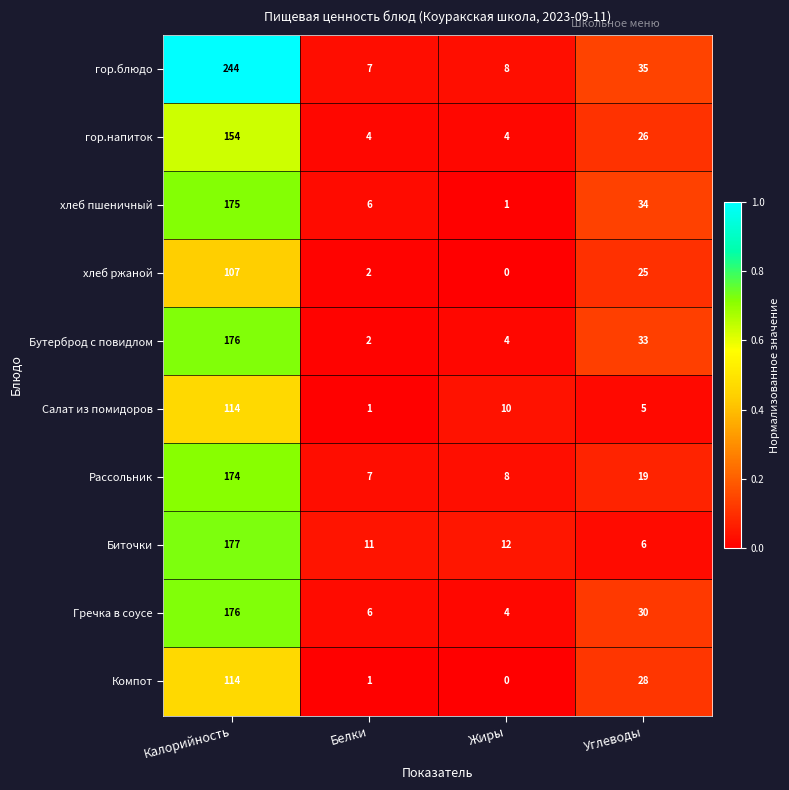

What is the spread (max minus min) of values at Белки?

10